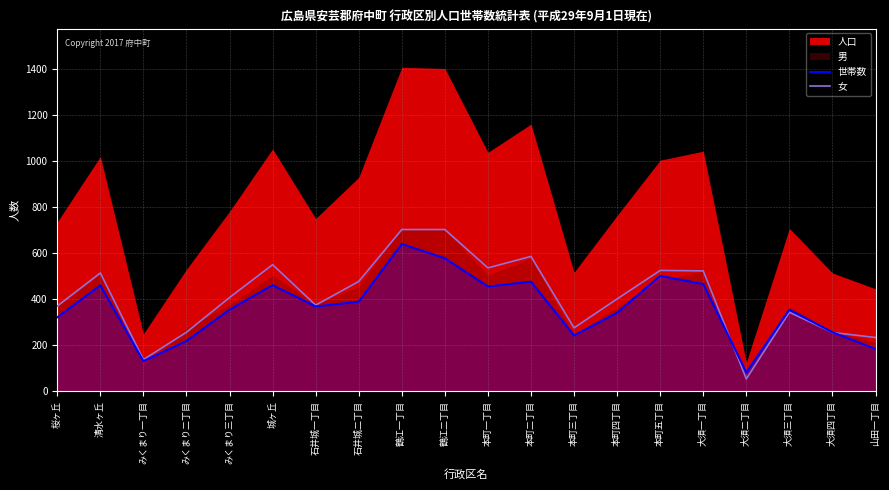

At which category does 世帯数 reach its first local valley?

みくまり一丁目